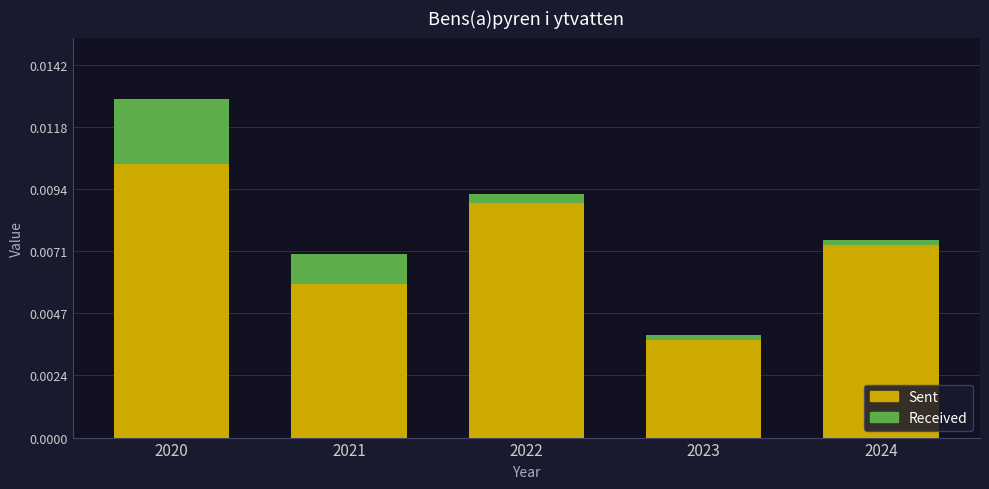

At which category is the sum across all series the highest?

2020